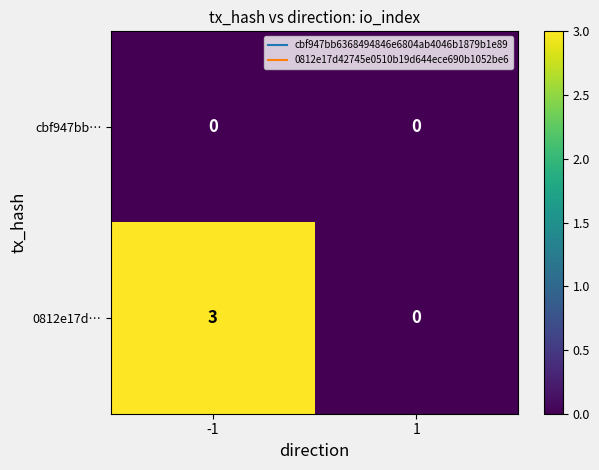

True or false: cbf947bb… has a value of 0 at 1.

True